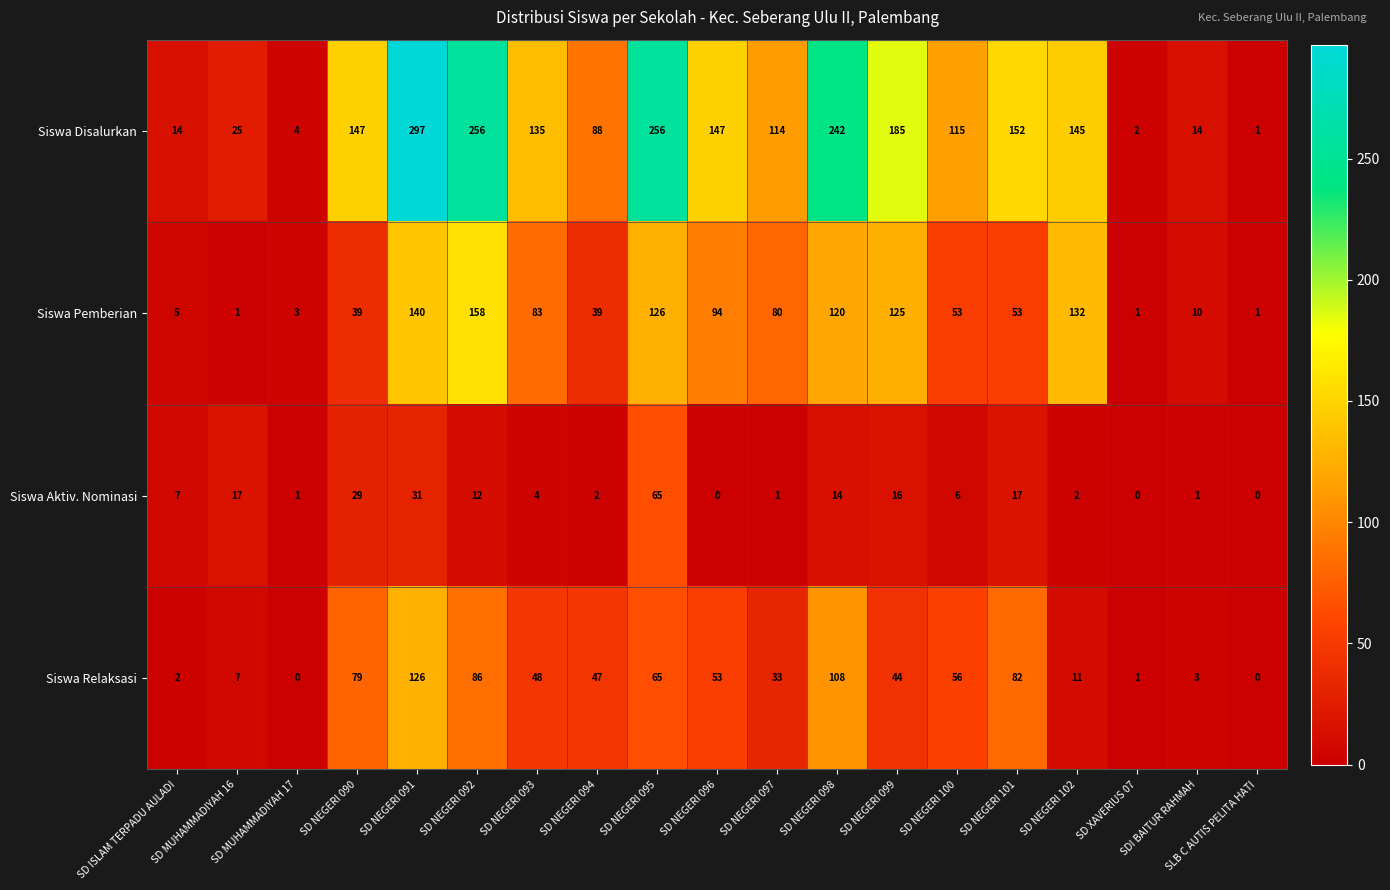

What is the total value across all series at SD NEGERI 102?

290